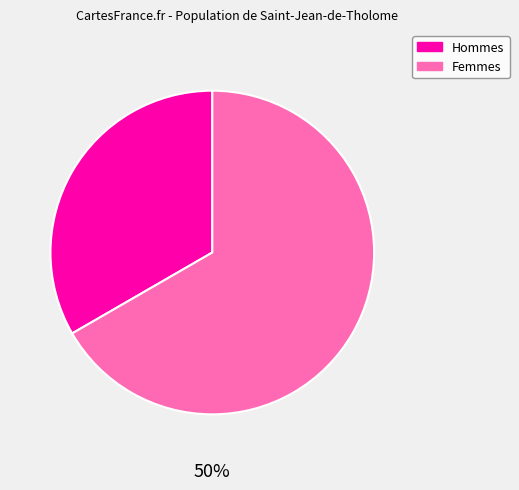

Combined, what portion of the pie is A and B?

100.0%